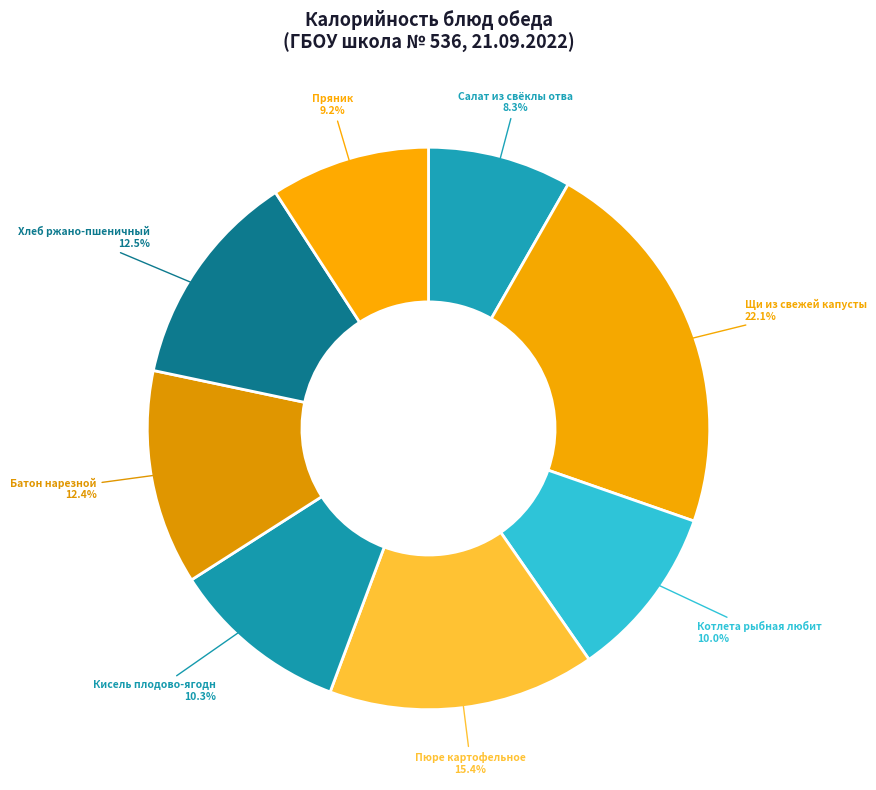

How many slices are in this pie chart?

8